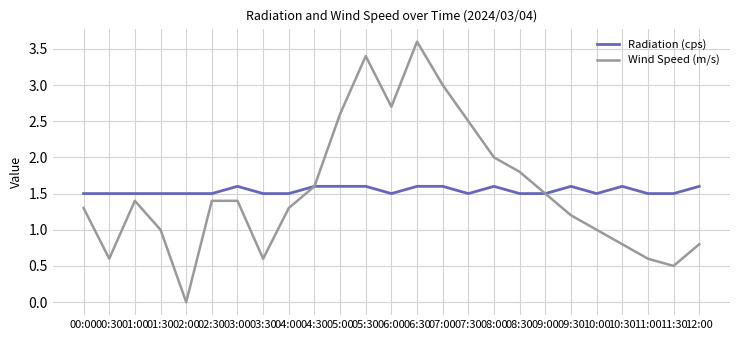

Reading left to right, transcribe all the data shown in this chart.

Radiation (cps): 00:00=1.5	00:30=1.5	01:00=1.5	01:30=1.5	02:00=1.5	02:30=1.5	03:00=1.6	03:30=1.5	04:00=1.5	04:30=1.6	05:00=1.6	05:30=1.6	06:00=1.5	06:30=1.6	07:00=1.6	07:30=1.5	08:00=1.6	08:30=1.5	09:00=1.5	09:30=1.6	10:00=1.5	10:30=1.6	11:00=1.5	11:30=1.5	12:00=1.6
Wind Speed (m/s): 00:00=1.3	00:30=0.6	01:00=1.4	01:30=1.0	02:00=0.0	02:30=1.4	03:00=1.4	03:30=0.6	04:00=1.3	04:30=1.6	05:00=2.6	05:30=3.4	06:00=2.7	06:30=3.6	07:00=3.0	07:30=2.5	08:00=2.0	08:30=1.8	09:00=1.5	09:30=1.2	10:00=1.0	10:30=0.8	11:00=0.6	11:30=0.5	12:00=0.8